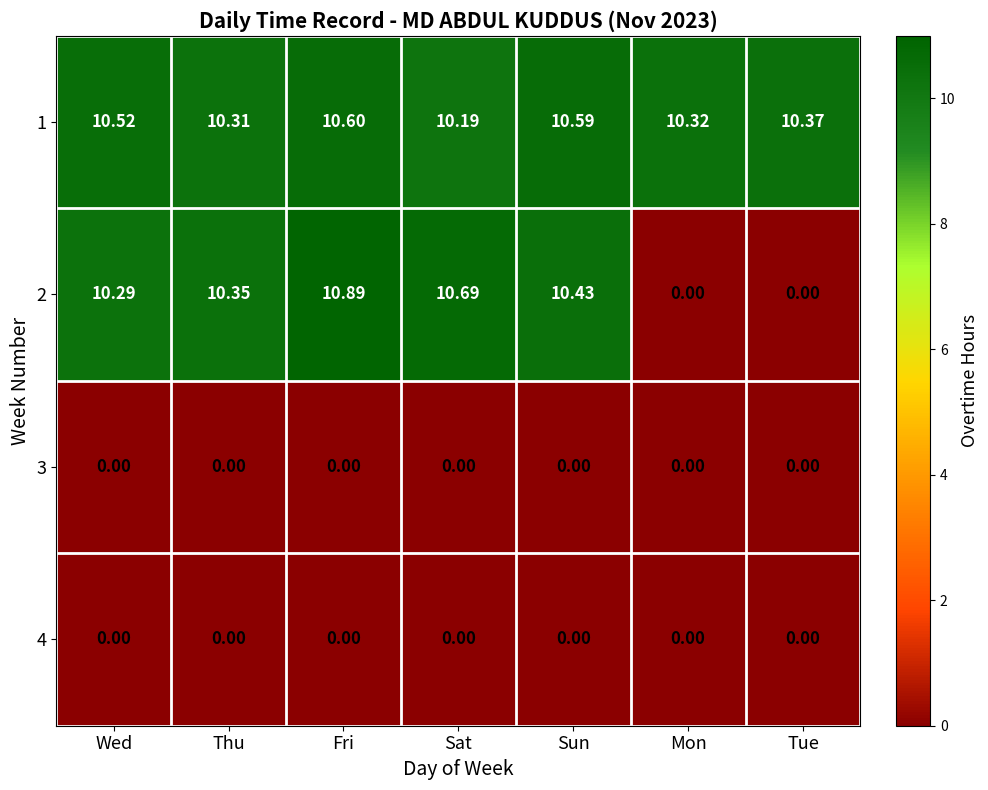

Which series changed the most between Wed and Sun?

2